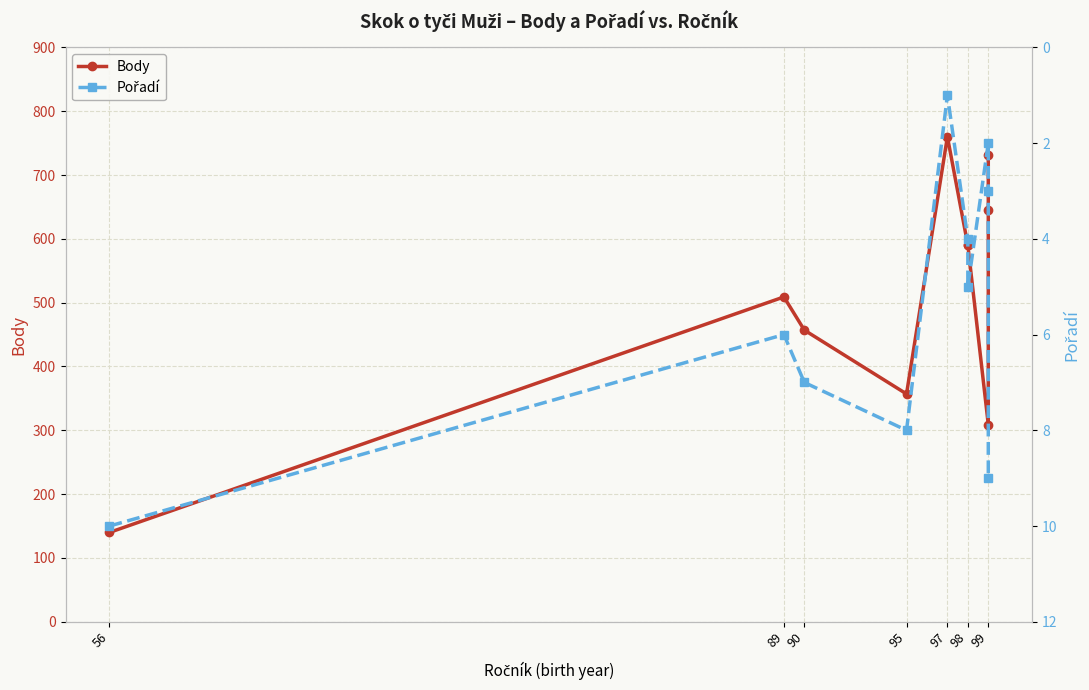

At which category is the sum across all series the highest?

97